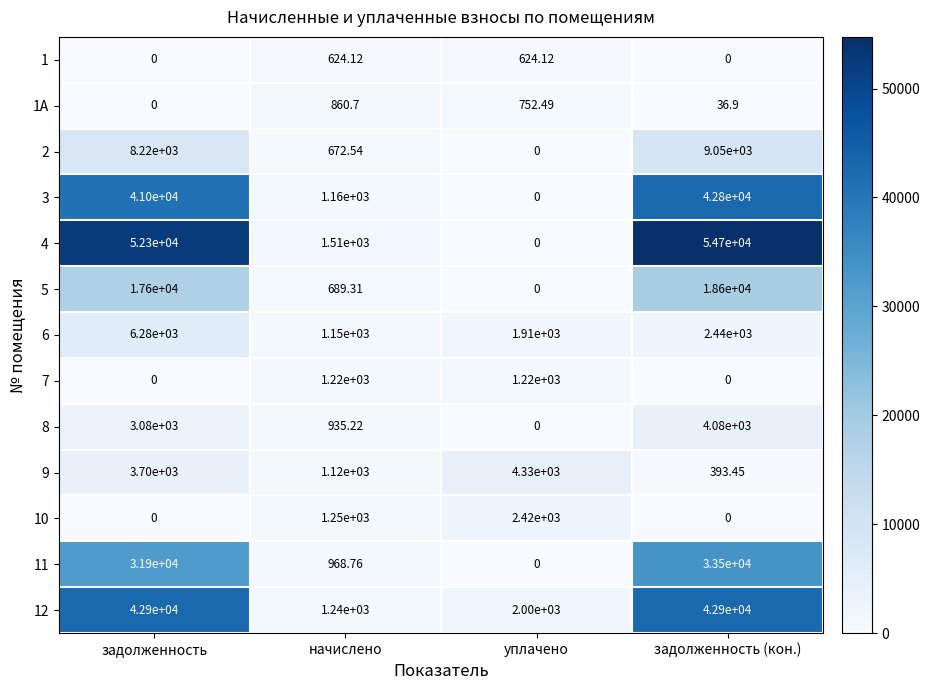

How many positive values does the 10 series have?

2